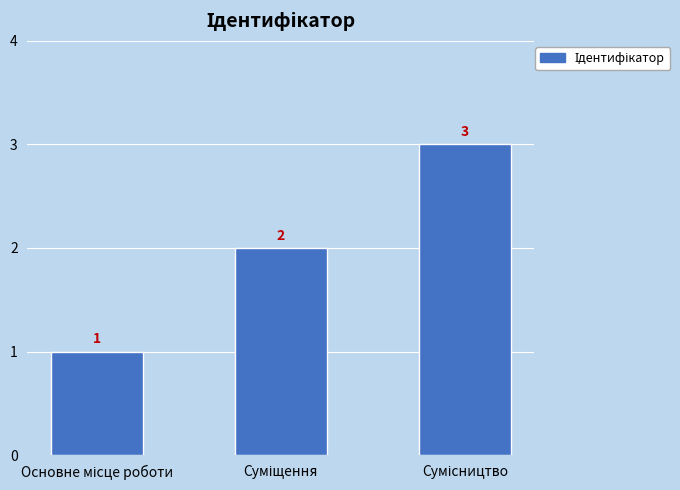

What is the sum of all values?

6